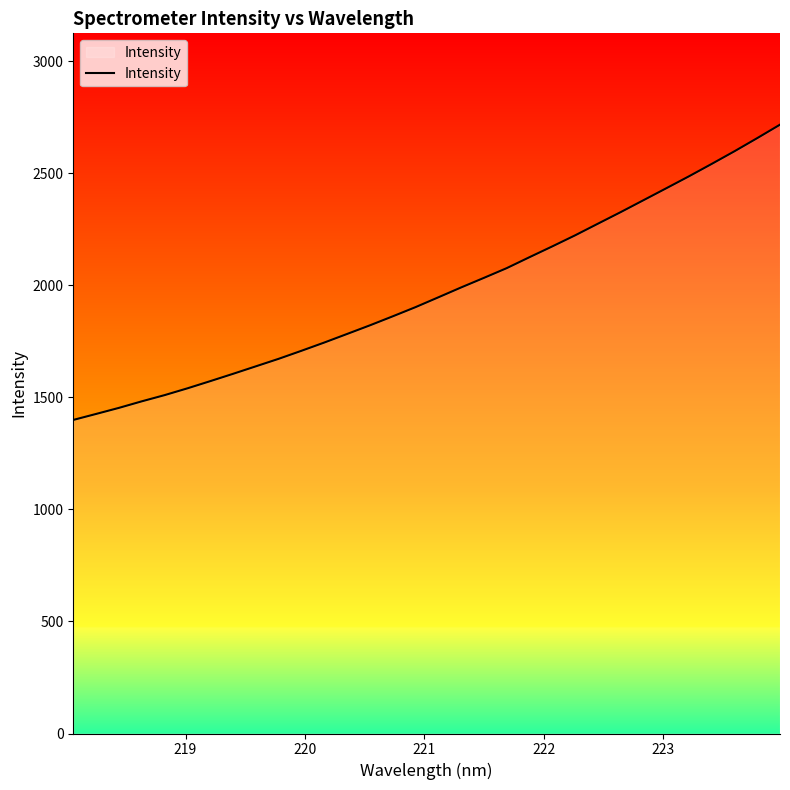

Does the chart have visible grid lines?

No